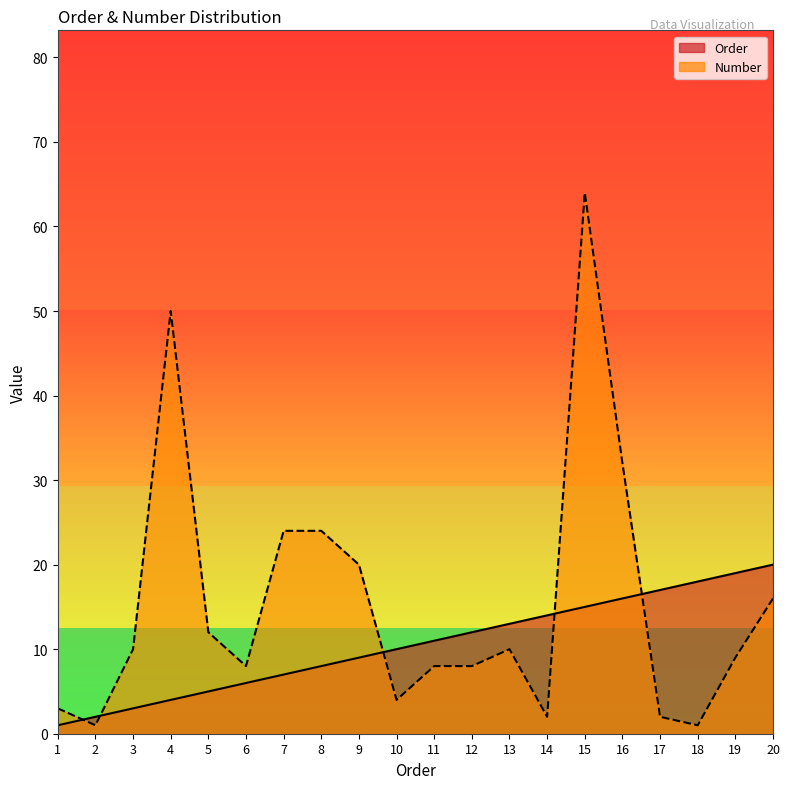

What is the difference between the highest and lowest values at 17?

15